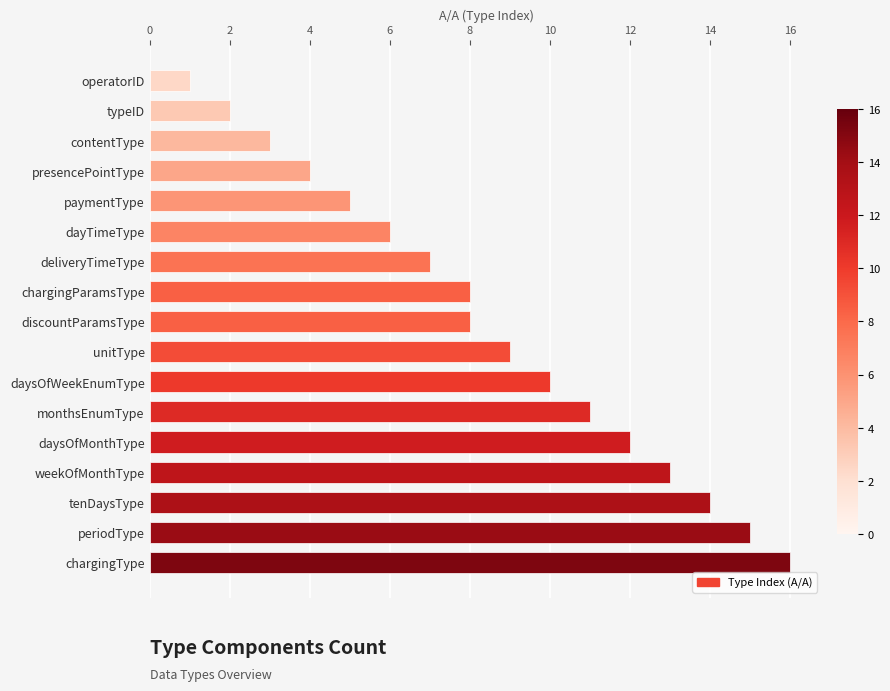

The chart shows a value of 4 at daysOfWeekEnumType. True or false?

False